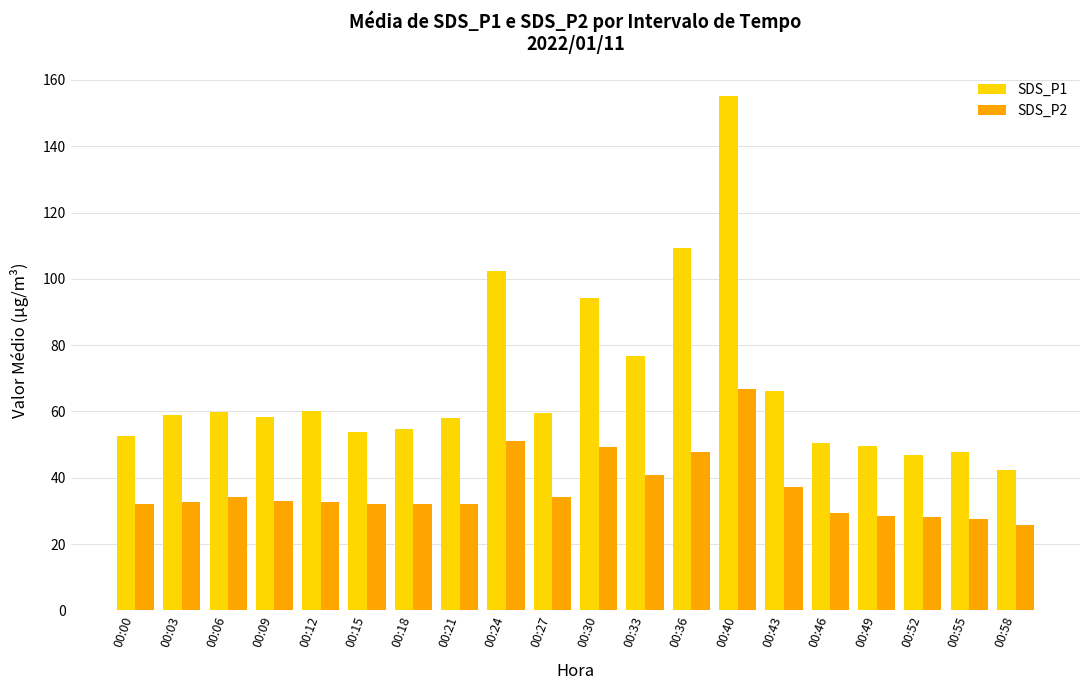

Rank the series by their average value, from highest to lowest.

SDS_P1, SDS_P2